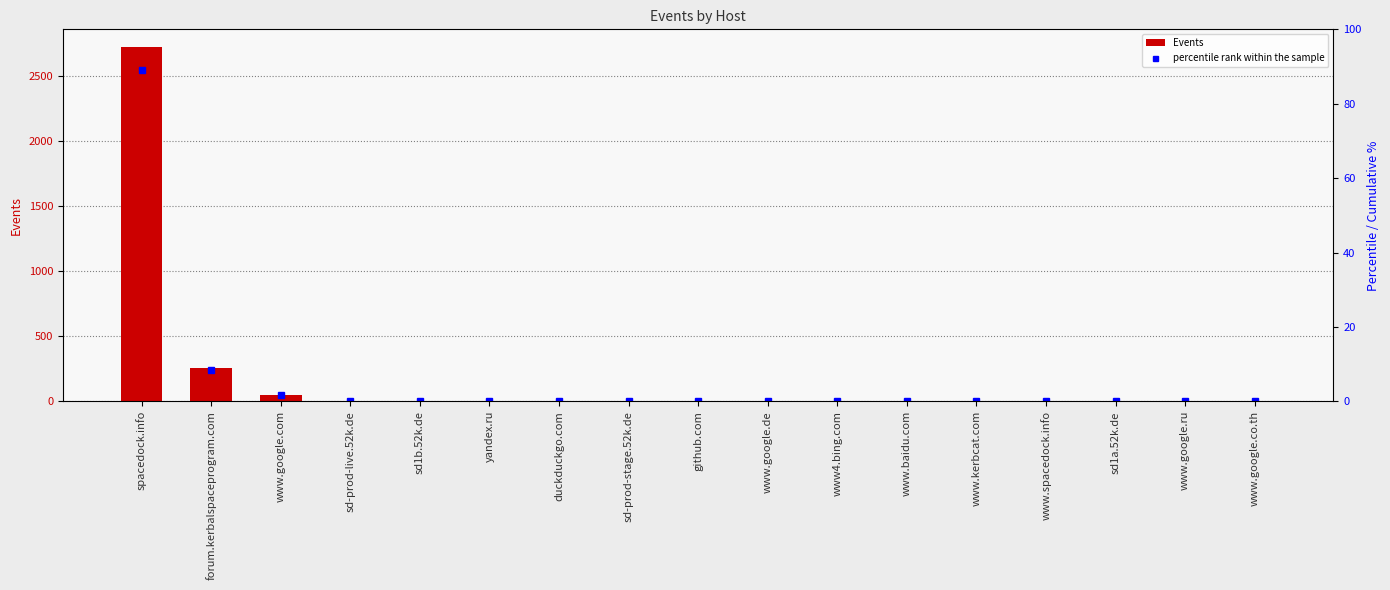

The value of percentile rank within the sample at www.google.de is 0.0. True or false?

True